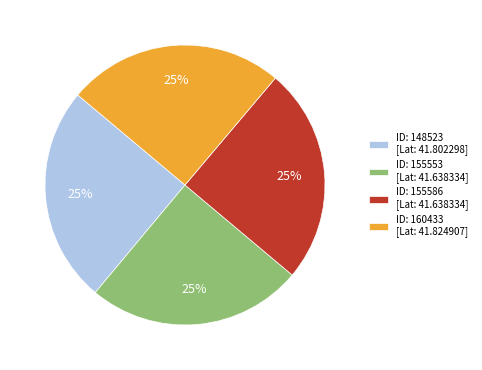

What percentage is the ID: 148523 [Lat: 41.802298] slice, to the nearest percent?

25%